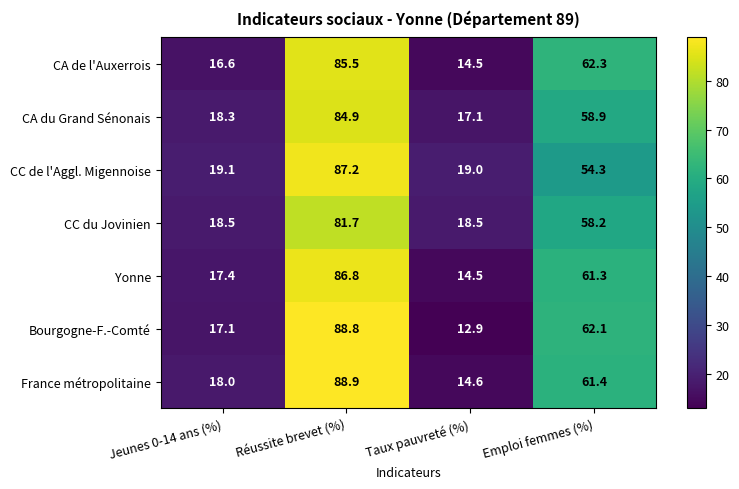

At which label does CC du Jovinien first exceed 58?

Réussite brevet (%)